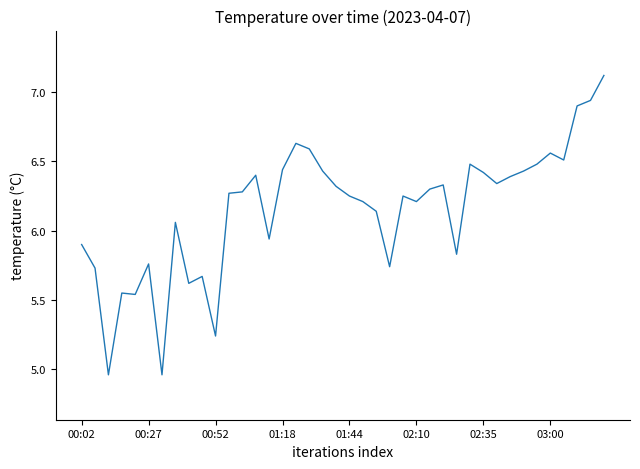

What is the maximum value shown in the chart?

7.1